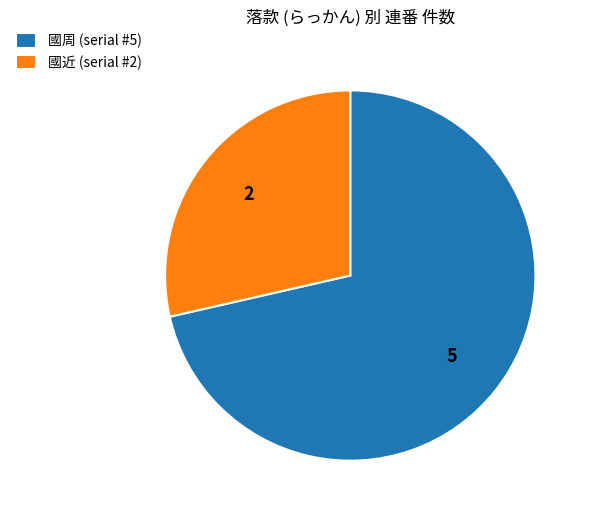

Count the number of slices in the pie.

2